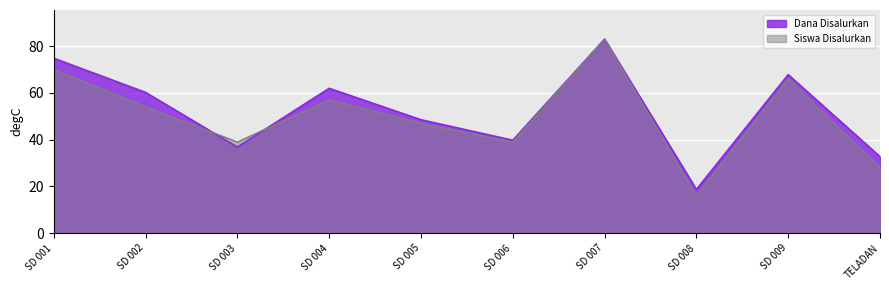

Which series has the largest total across all categories?

Dana Disalurkan